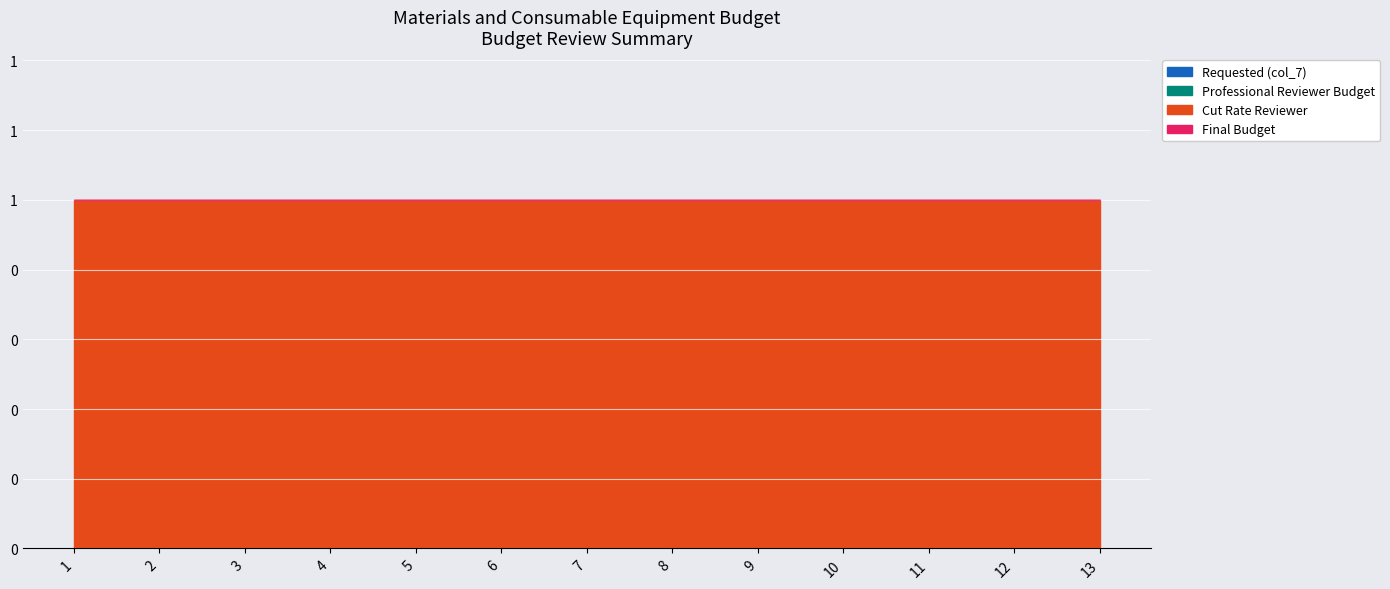

How many distinct data groups are displayed?

4